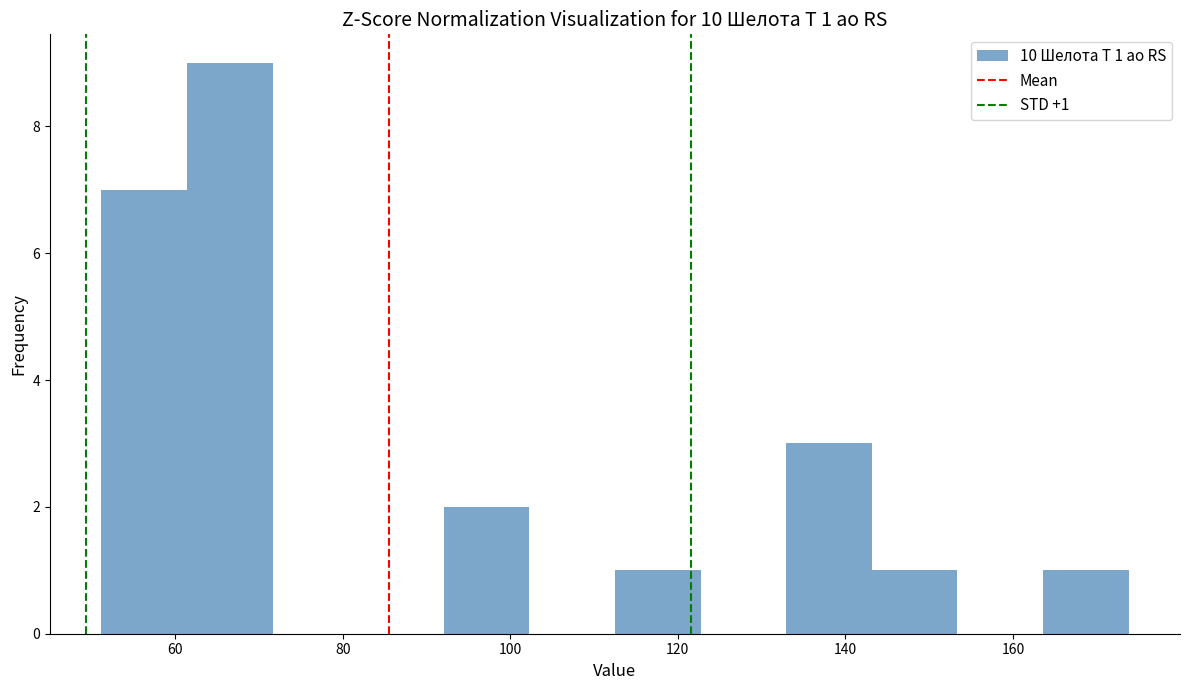

Which range on the x-axis has the tallest bar?

62 to 72